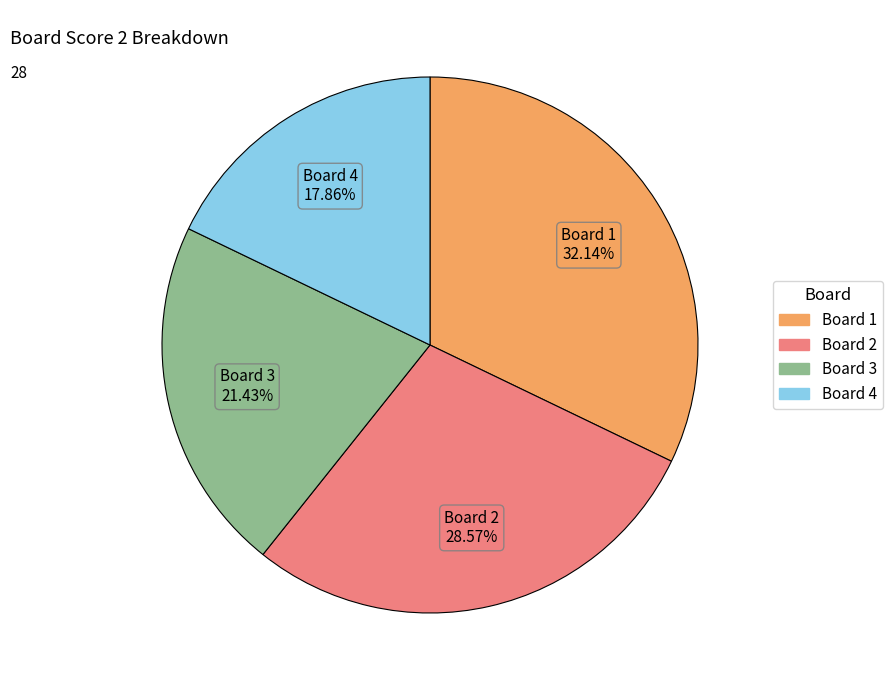

Is there a majority slice in this chart?

No